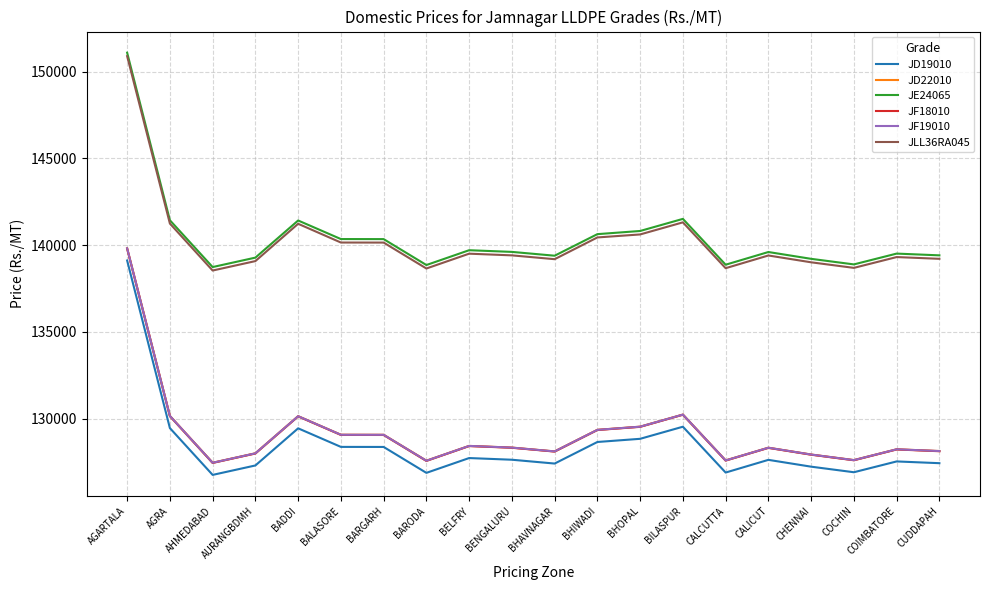

True or false: JD19010 and JF18010 cross at least once.

False